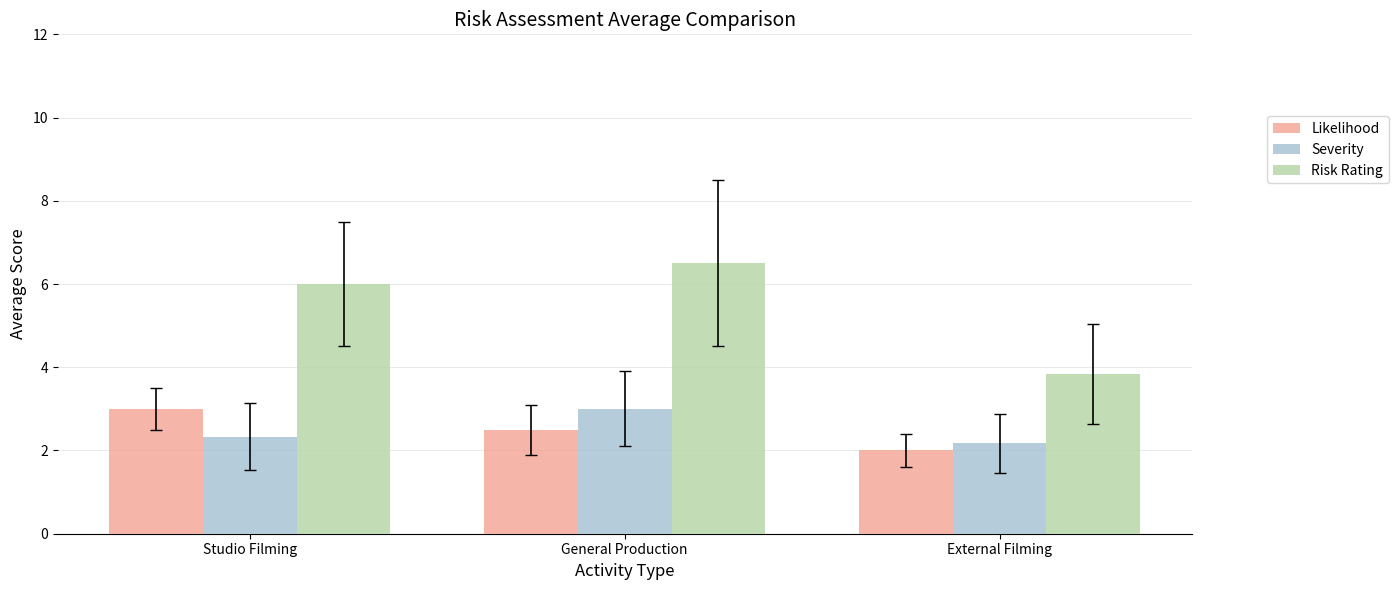

What is the average value of the Severity series?

2.5